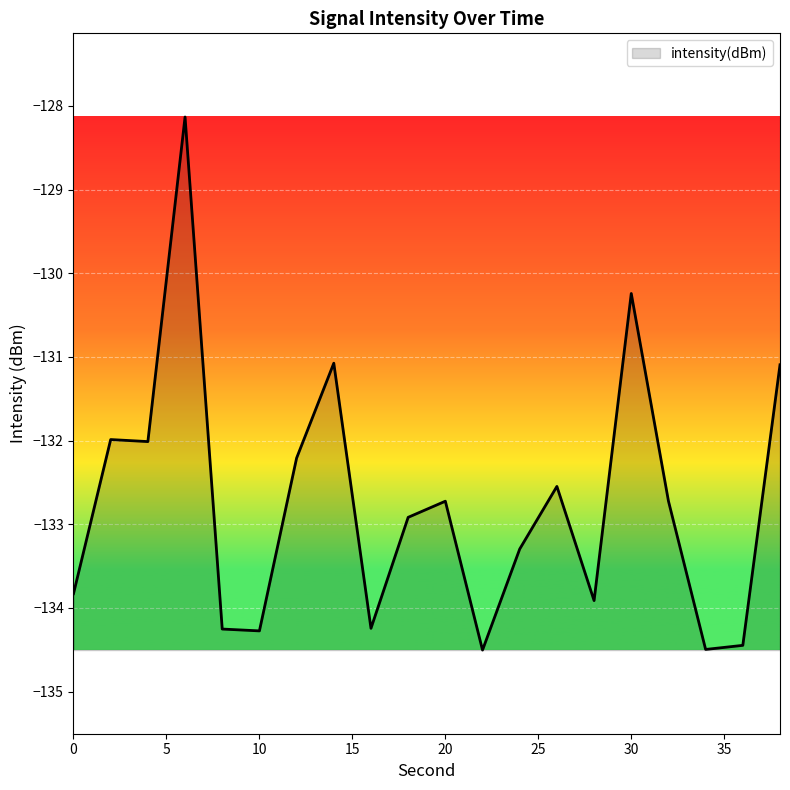

What is the maximum value shown in the chart?

-128.1